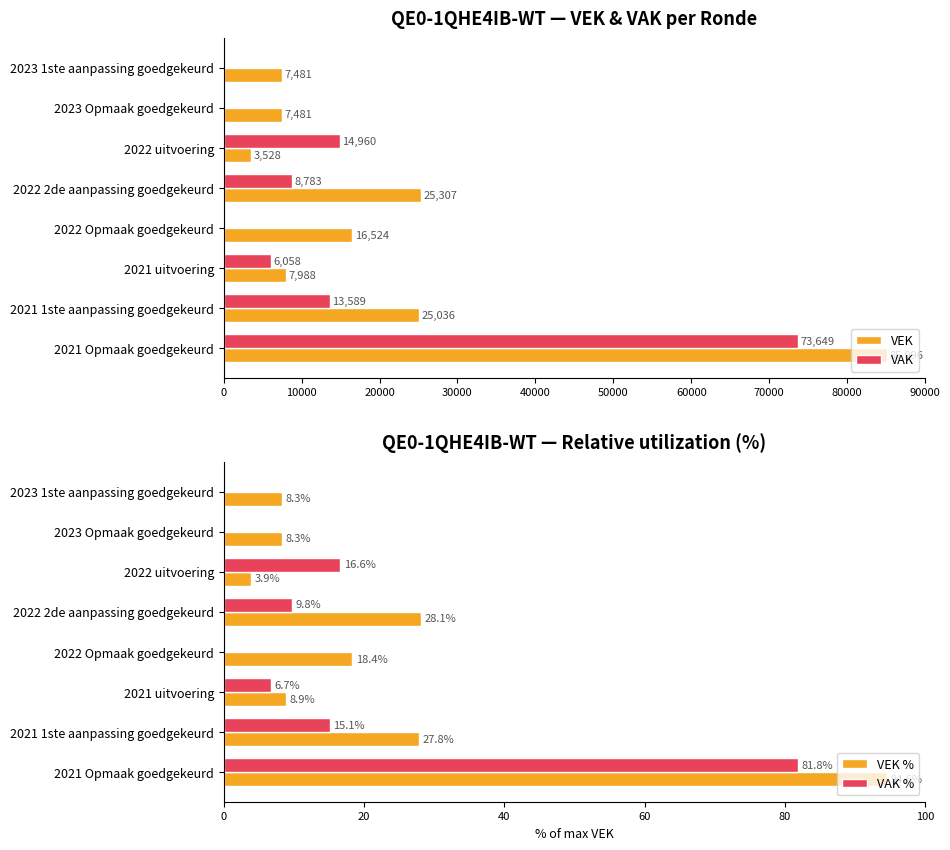

Reading left to right, what are all the values shown in this chart?

VEK: 7481.0	7481.0	3528.0	25307.0	16524.0	7988.0	25036.0	85096.0
VAK: 0.0	0.0	14960.0	8783.0	0.0	6058.0	13589.0	73649.0
VEK %: 8.3	8.3	3.9	28.1	18.4	8.9	27.8	94.6
VAK %: 0.0	0.0	16.6	9.8	0.0	6.7	15.1	81.8